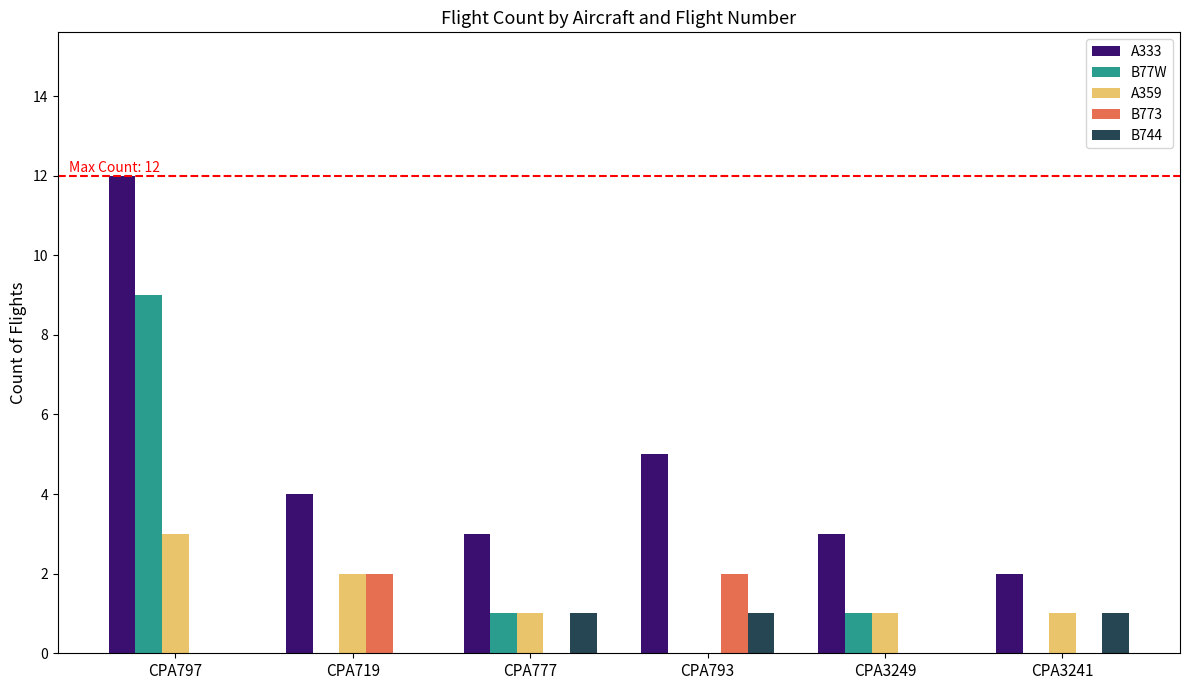

Which series has the largest total across all categories?

A333